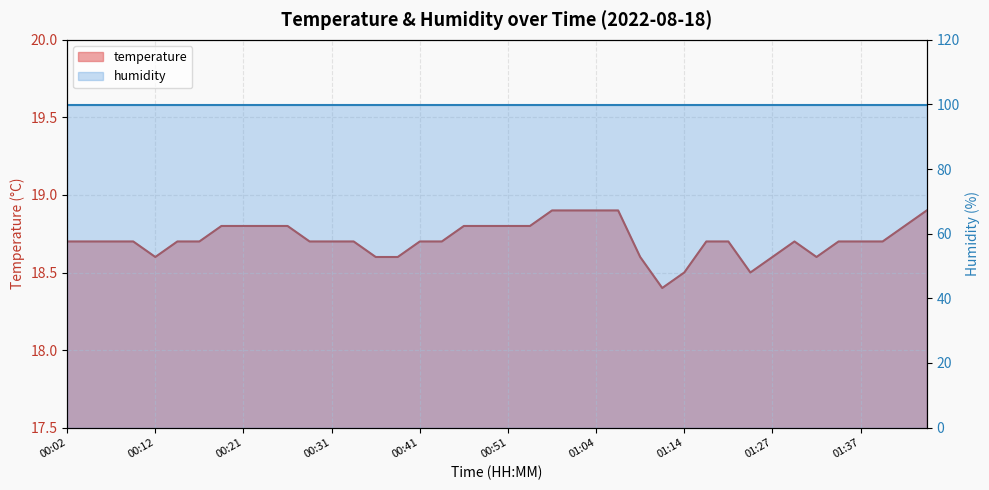

List the labels in order of value, smallest first.

01:11, 01:14, 01:24, 00:12, 00:36, 00:38, 01:09, 01:27, 01:32, 00:02, 00:04, 00:07, 00:09, 00:14, 00:17, 00:29, 00:31, 00:34, 00:41, 00:43, 01:16, 01:19, 01:30, 01:35, 01:37, 01:39, 00:19, 00:21, 00:24, 00:26, 00:46, 00:48, 00:51, 00:54, 01:42, 00:56, 01:01, 01:04, 01:06, 01:44